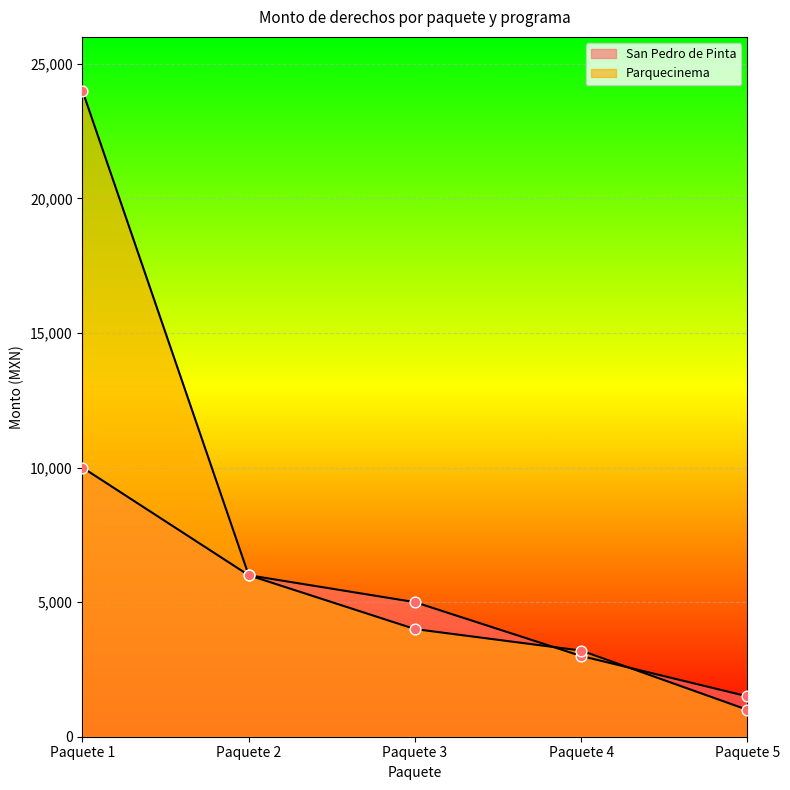

At which category is the sum across all series the highest?

Paquete 1